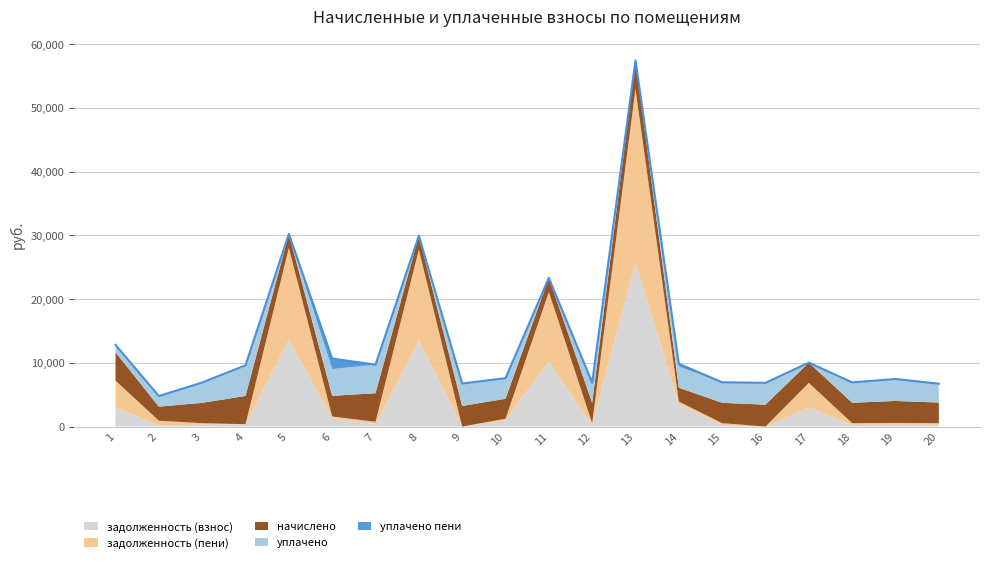

What are all the series names shown in the legend?

задолженность (взнос), задолженность (пени), начислено, уплачено, уплачено пени